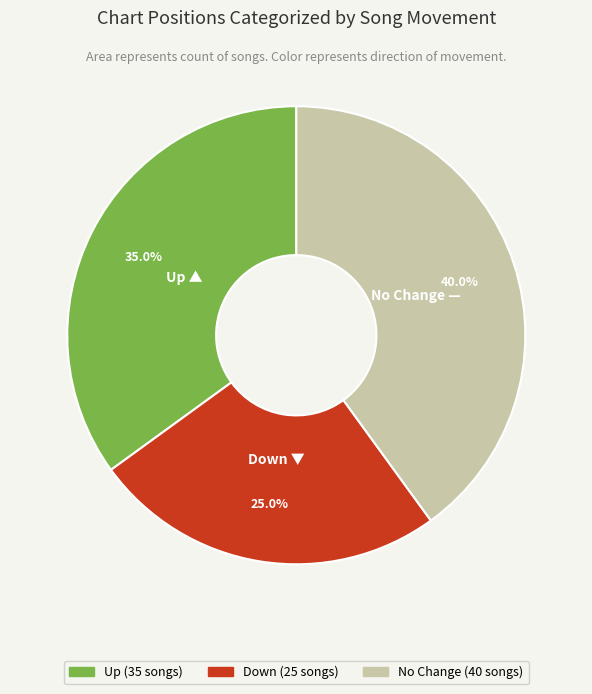

To the nearest percent, what is the average slice percentage?

33%